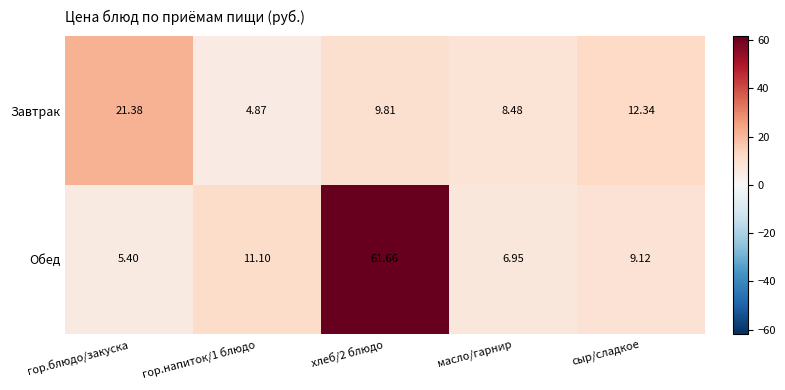

How many series are shown in this chart?

2